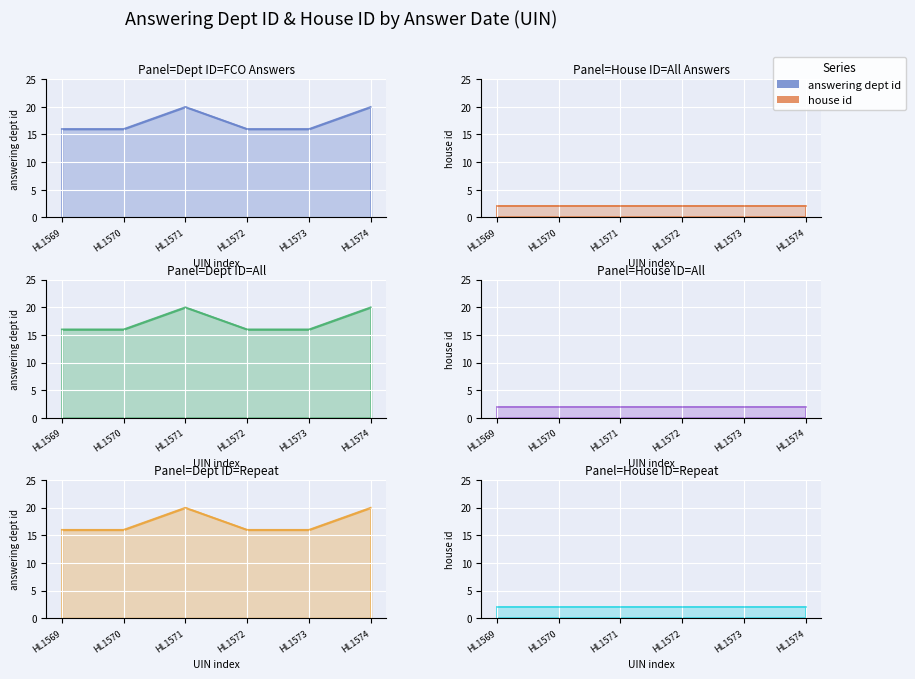

Count the number of data series in this chart.

2